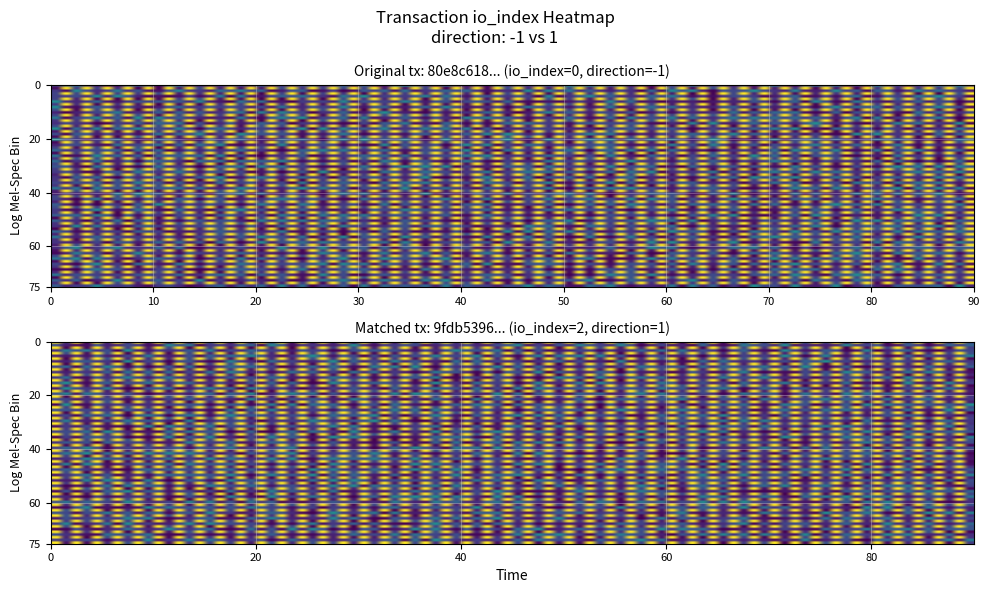

Which series has the widest spread of values?

80e8c618c28c7f3a60635fe316aa3a5aa814c6f